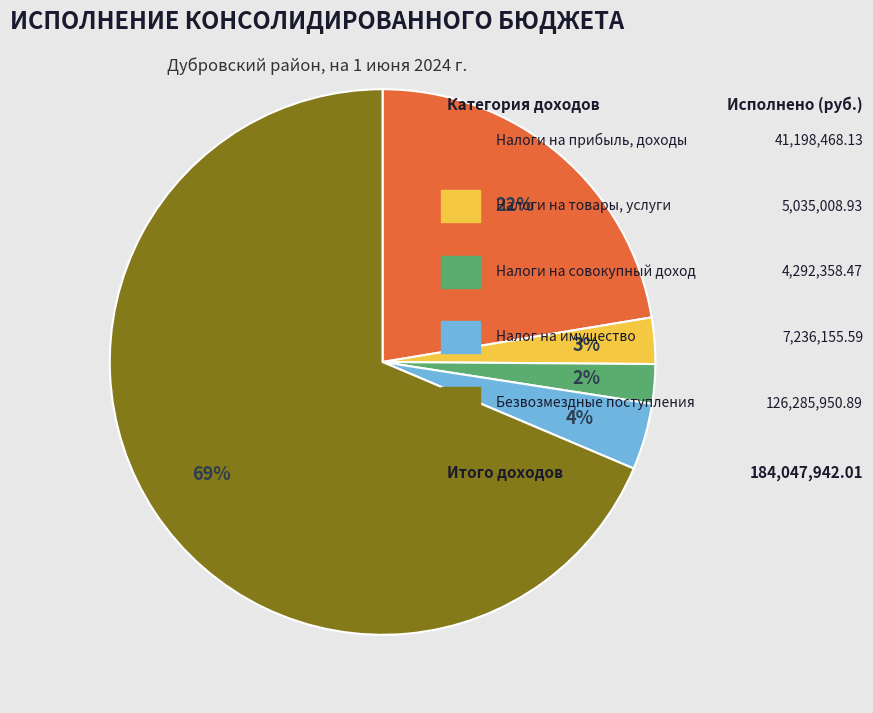

Does any single category account for the majority?

Yes